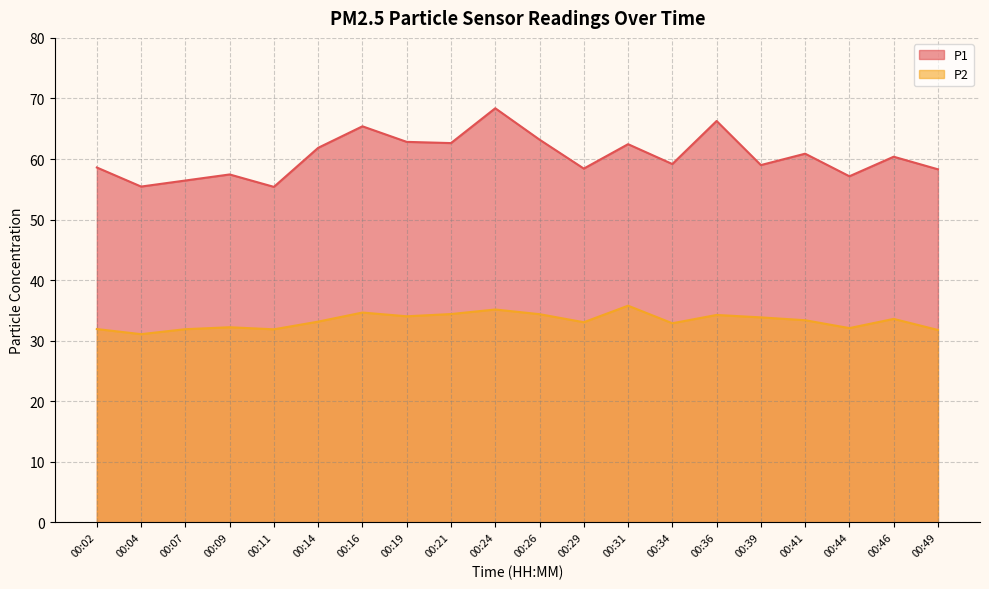

What is the sum of all P1 values?

1209.7